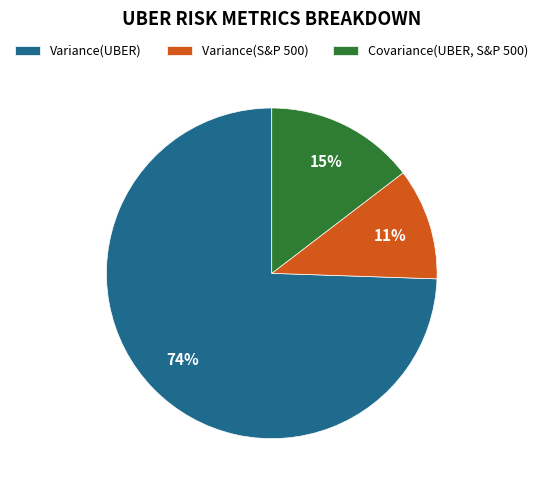

Is it true that Variance(S&P 500) is 21% of the pie?

False